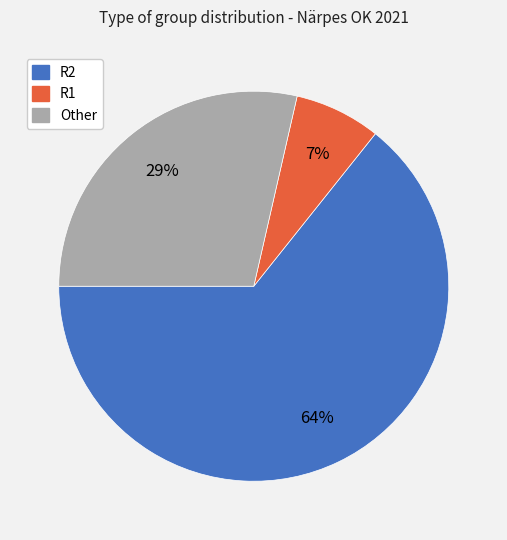

To the nearest percent, what is the difference between the largest and smallest slice percentages?

57%